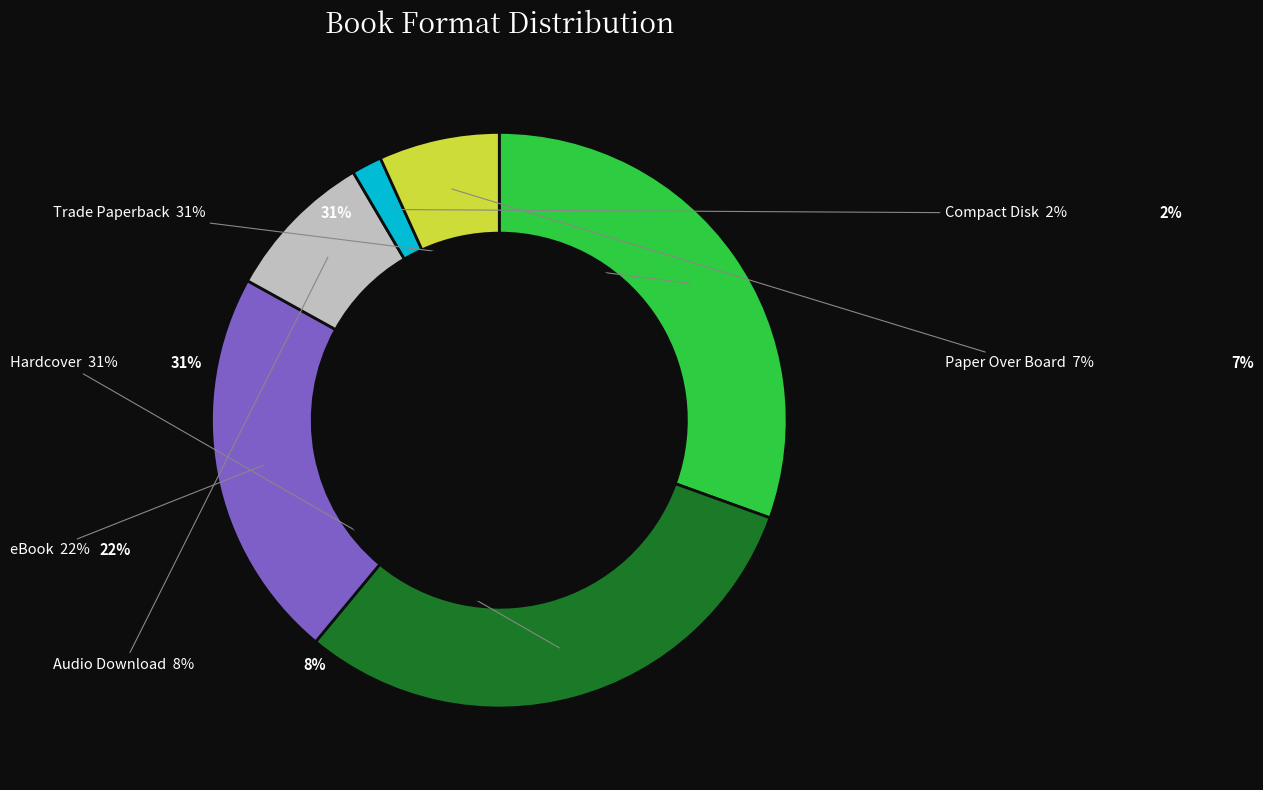

Does Audio Download account for over 50% of the chart?

No